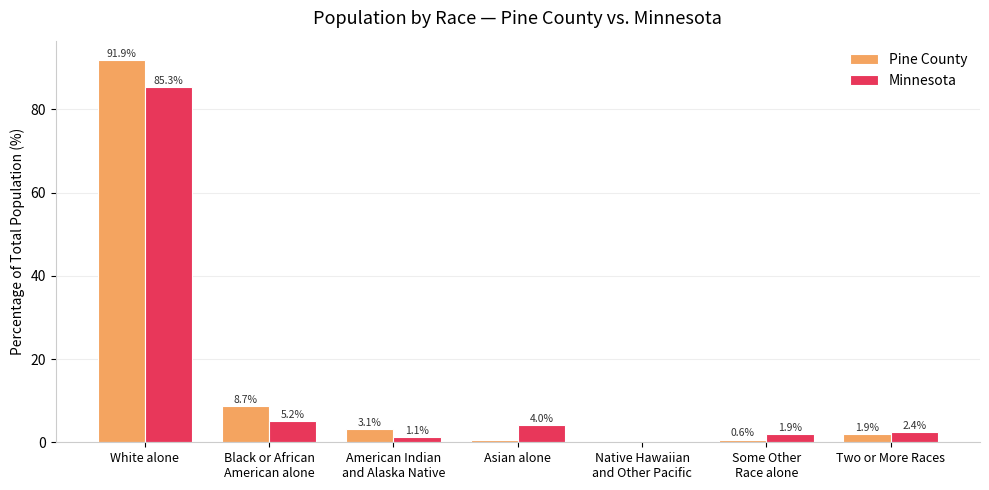

The value of Minnesota at Two or More Races is 2.4. True or false?

True